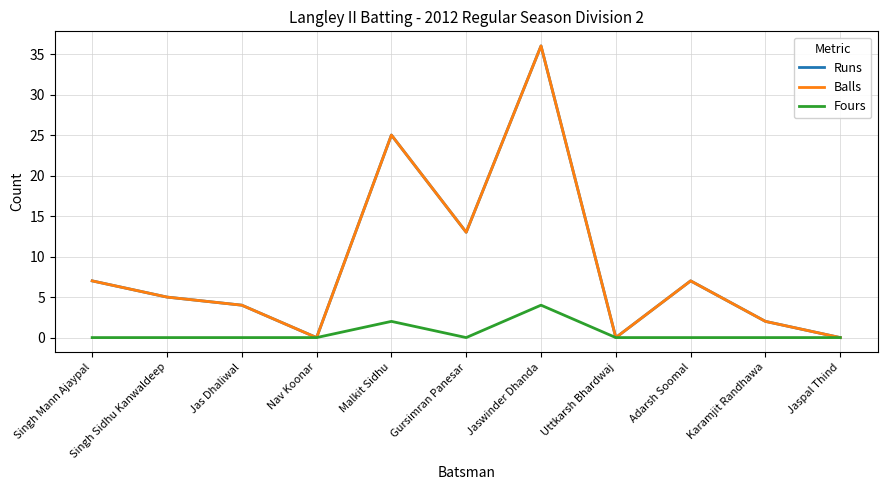

Does the chart display data point markers on the line(s)?

No